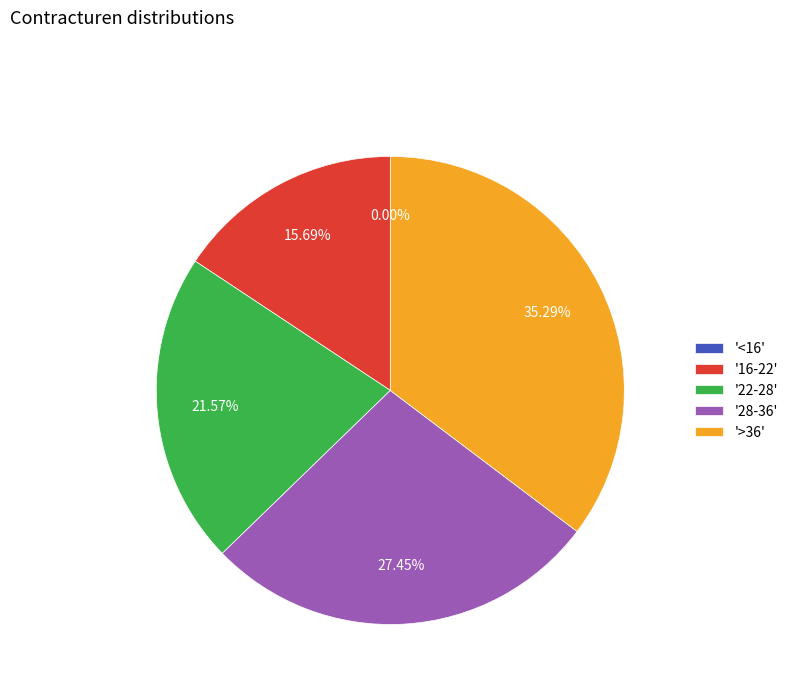

The 16-22 slice represents 7% of the pie. True or false?

False